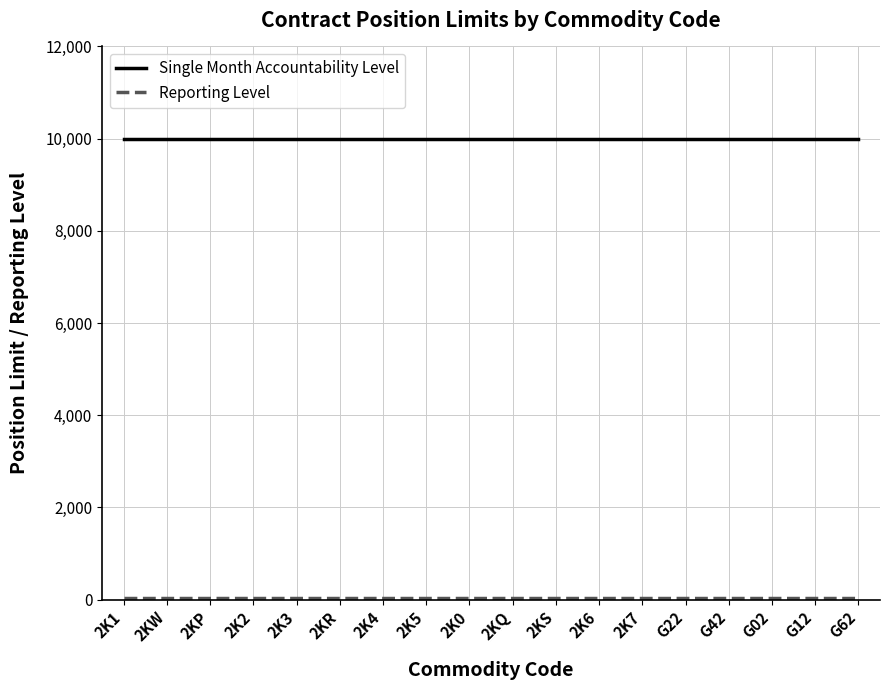

Which series has the largest total across all categories?

Single Month Accountability Level